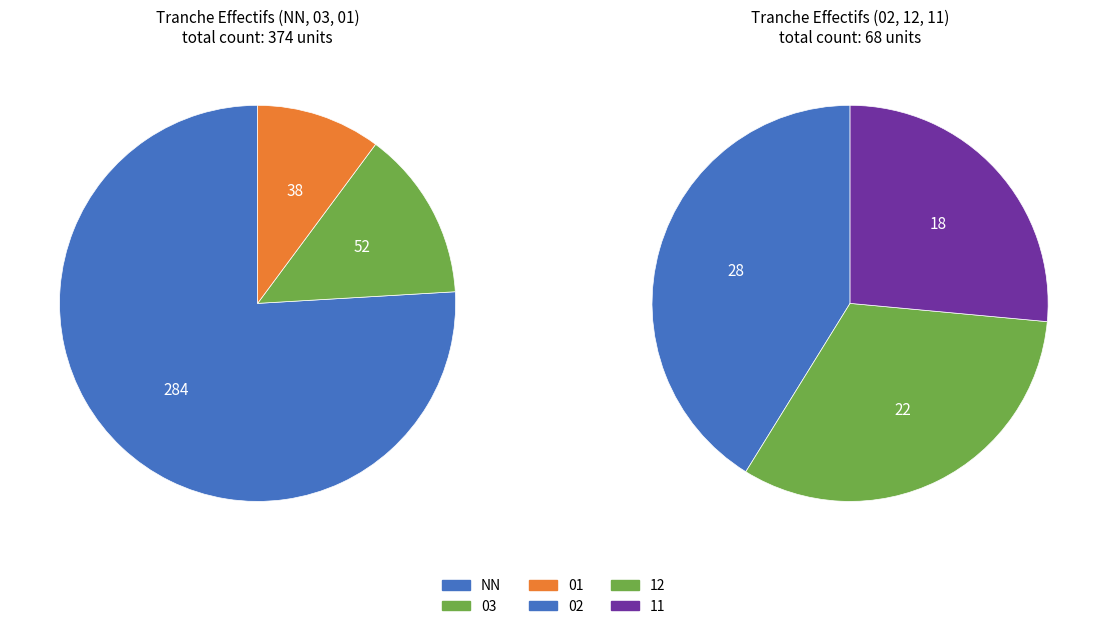

Rank the categories by value from highest to lowest.

NN, 03, 01, 02, 12, 11